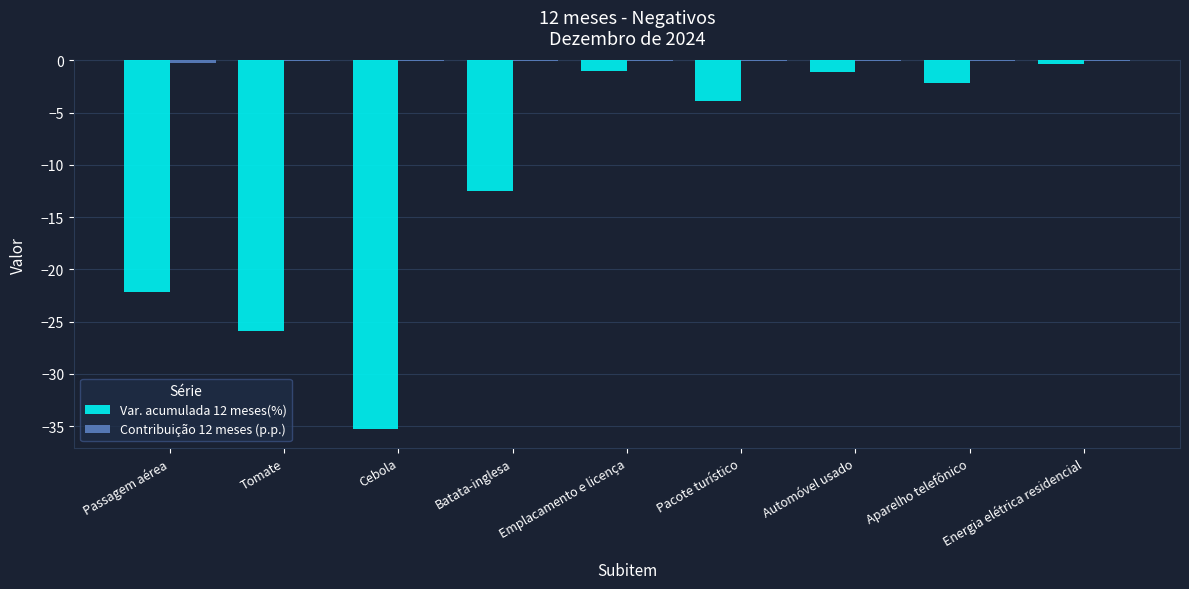

The Var. acumulada 12 meses(%) series shows -44.1 at Tomate. True or false?

False